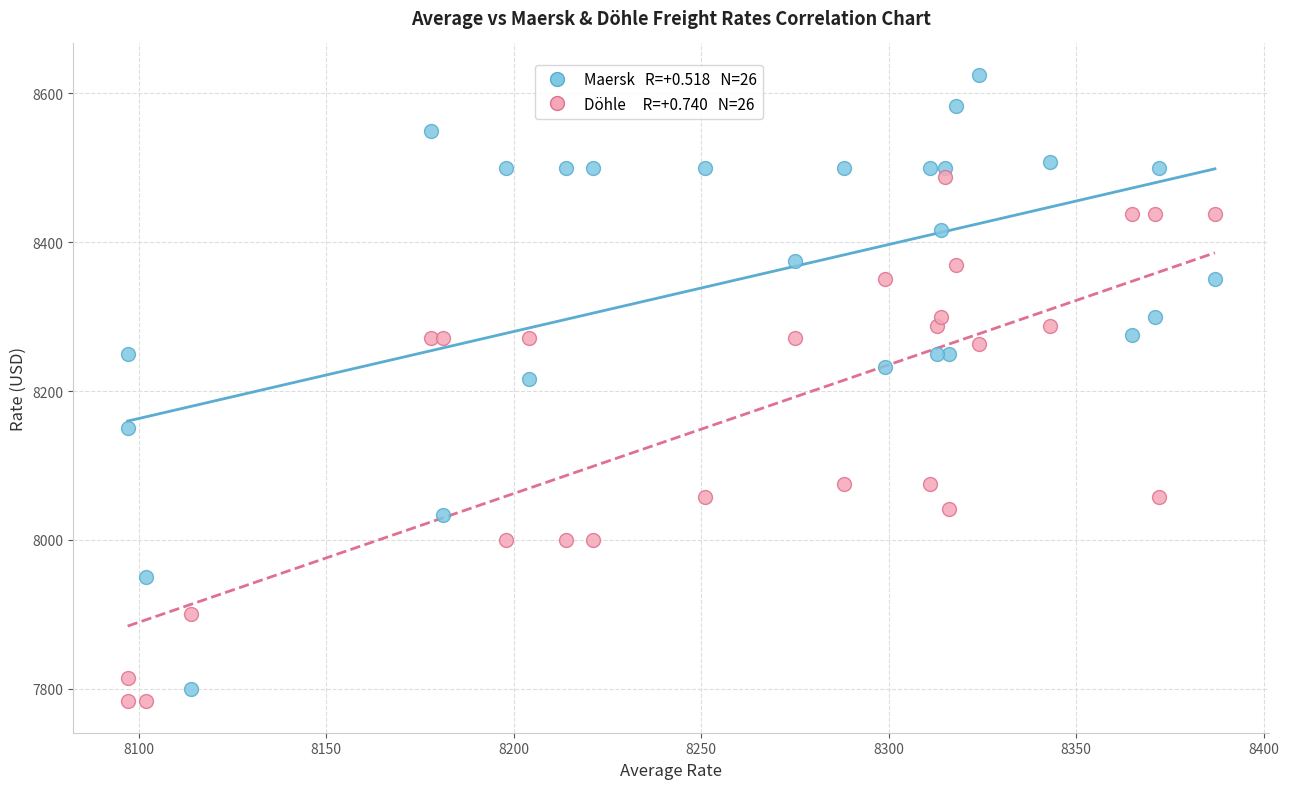

Across all series, what Y value is closest to 8204?

8216